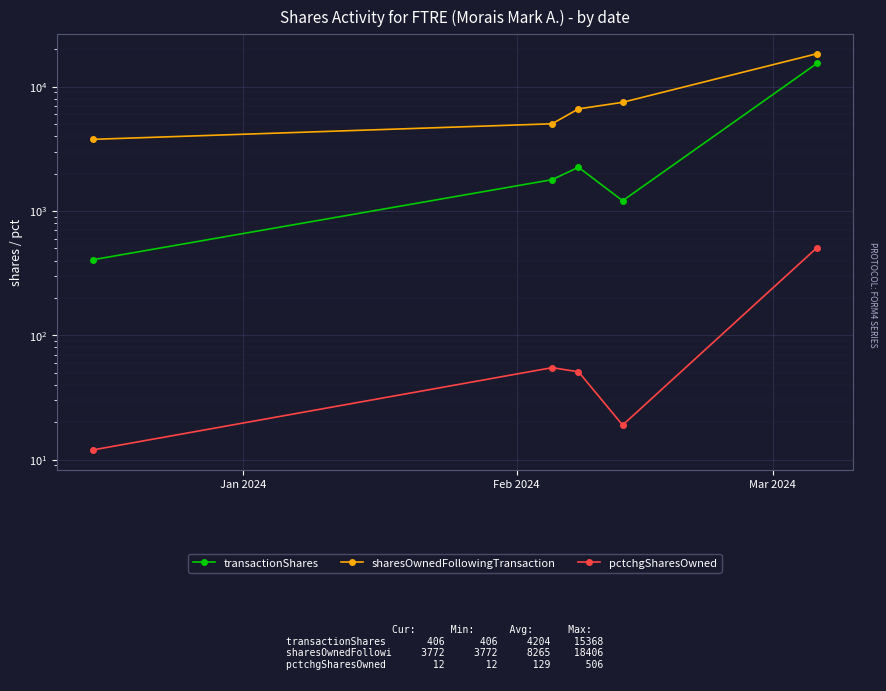

What is the maximum value for transactionShares?

15368